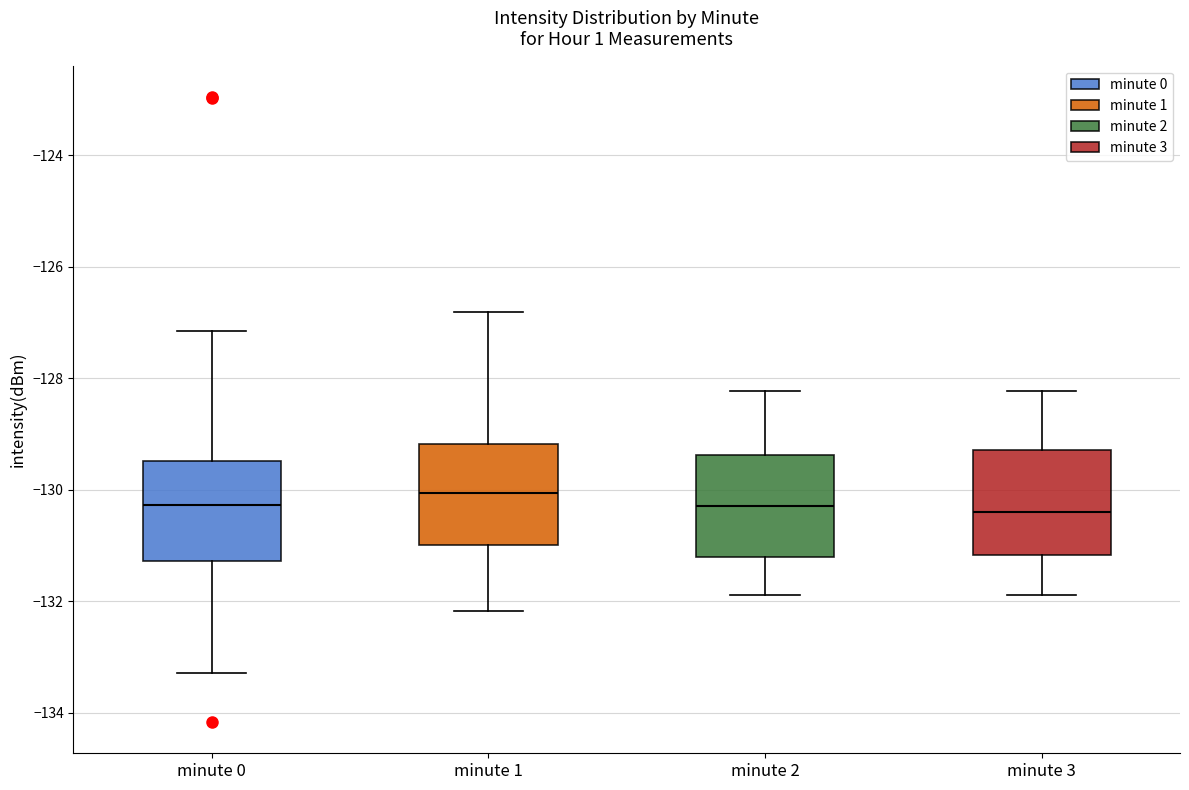

Reading left to right, transcribe this box plot: for each box, give where its median line is, the range the box spans, and where its two whiskers end, as read against the y-axis. The values are not printed on the chart, so give them approximately, as read against the axis.

minute 0: median -130.2, box -131.2 to -129.4, whiskers -133.2 to -127.2
minute 1: median -130.0, box -131.0 to -129.2, whiskers -132.2 to -126.8
minute 2: median -130.2, box -131.2 to -129.4, whiskers -131.8 to -128.2
minute 3: median -130.4, box -131.2 to -129.2, whiskers -131.8 to -128.2